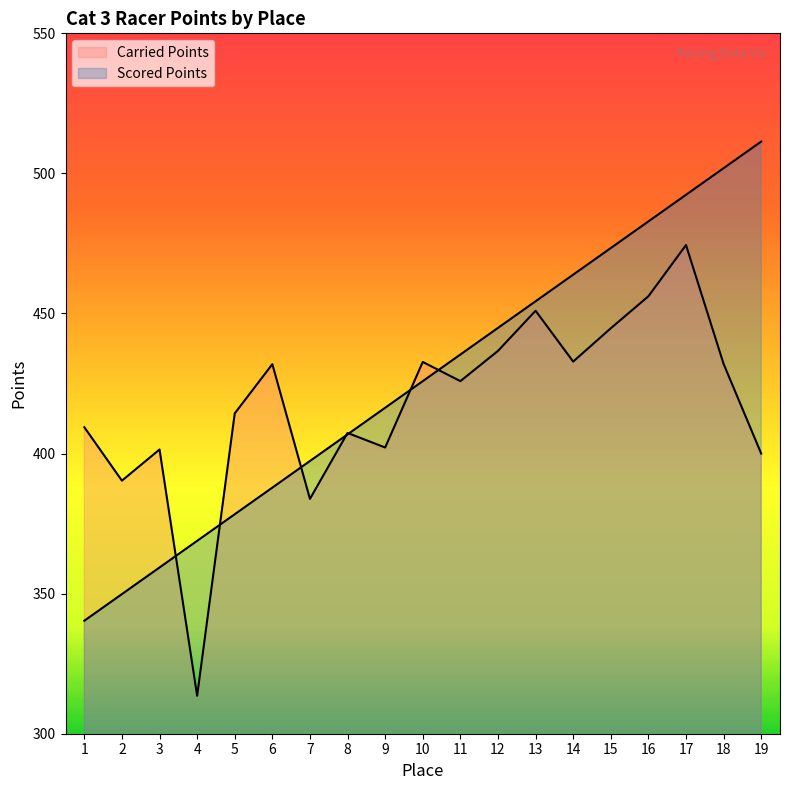

What is the value of the Carried Points point at the 10th from the left?

432.7